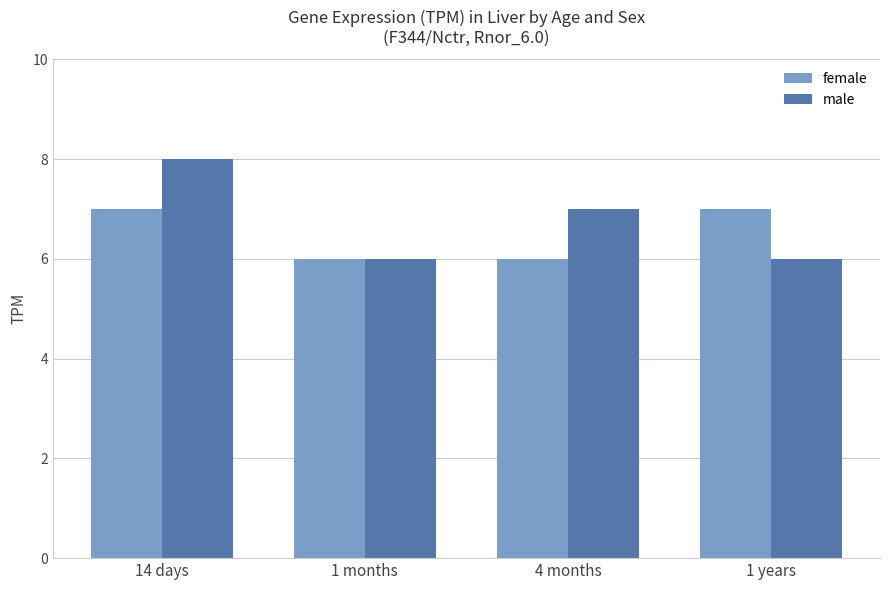

The male series shows 6 at 1 months. True or false?

True